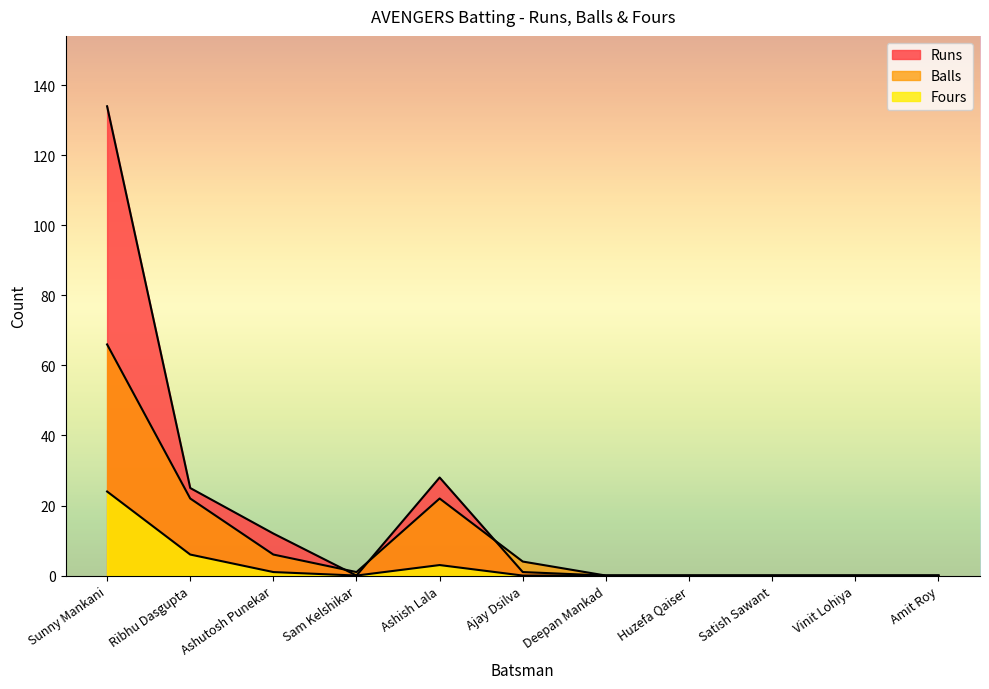

How many lines are shown in the chart?

3